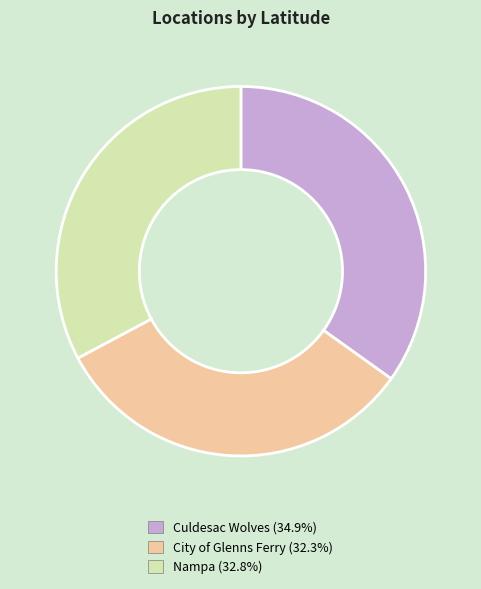

What is the ratio of the value at Culdesac Wolves to the value at Nampa?

1.1